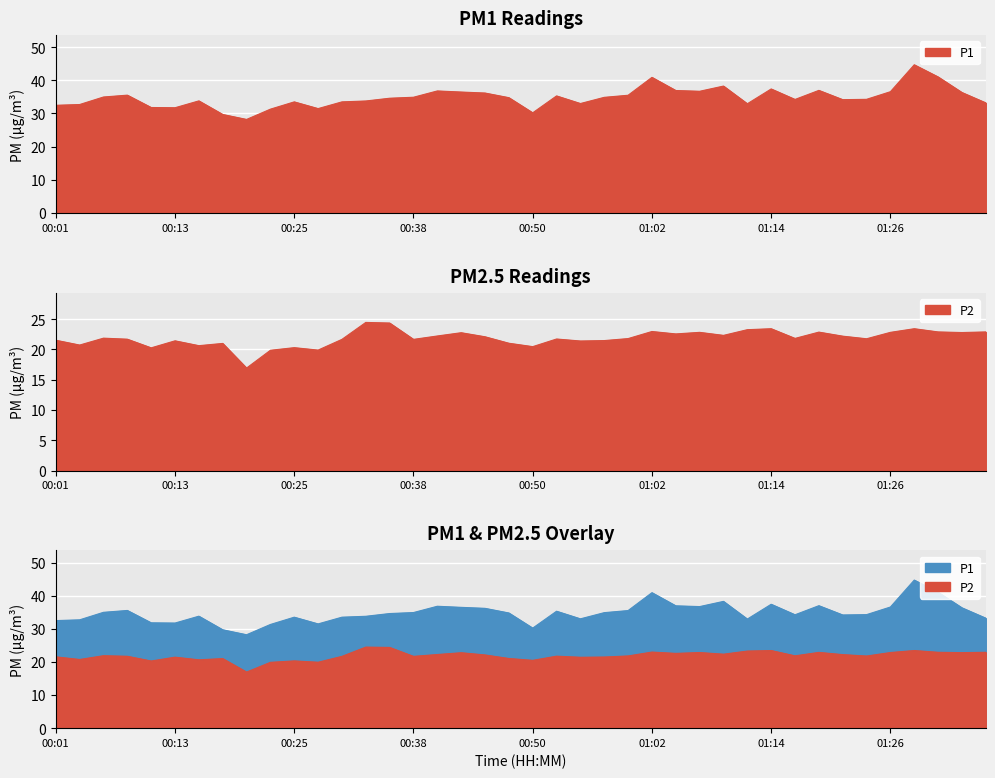

The P1 series shows 40.9 at 01:02. True or false?

True